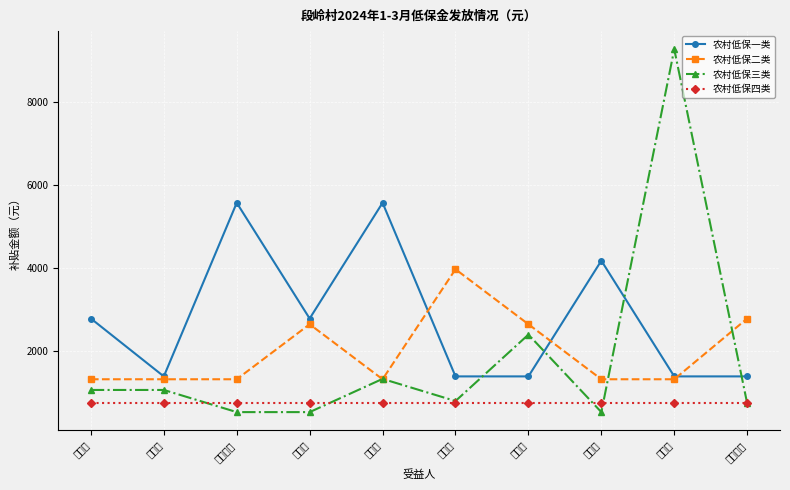

What is the label of the 3rd point from the right?

韩三哇